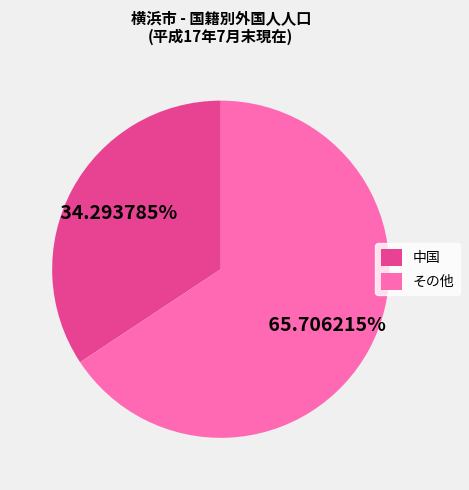

How many segments does this pie chart have?

2